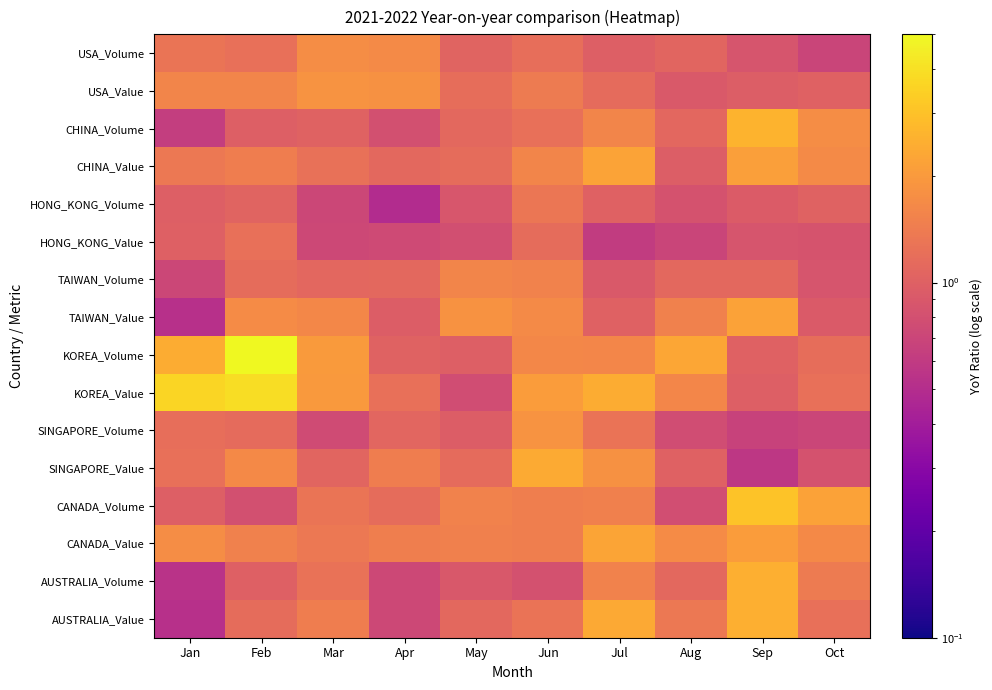

What is the difference between the highest and lowest values at Jan?

3.1